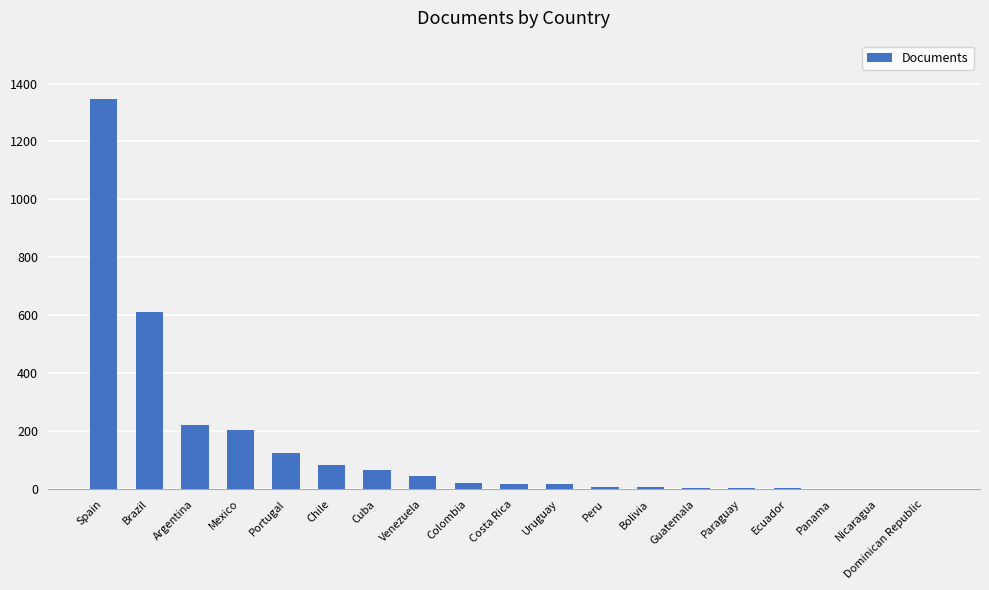

The value at Panama is 2. True or false?

True